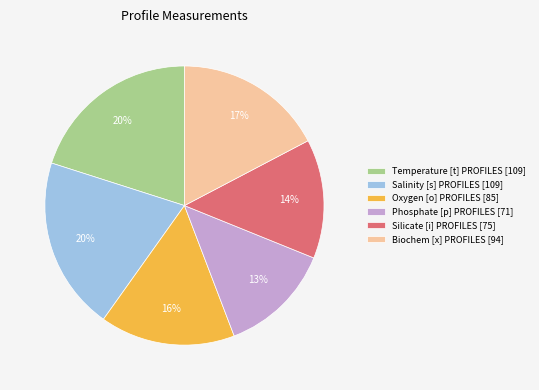

Combined, do Salinity [s] PROFILES and Temperature [t] PROFILES account for over 50%?

No